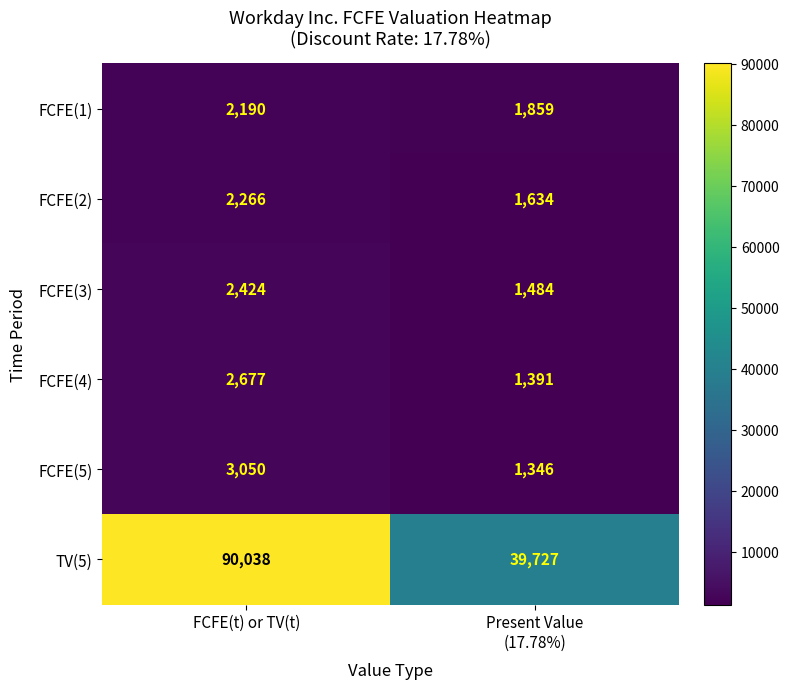

What value does the TV(5) series have at FCFE(t) or TV(t), to the nearest 100?

90000